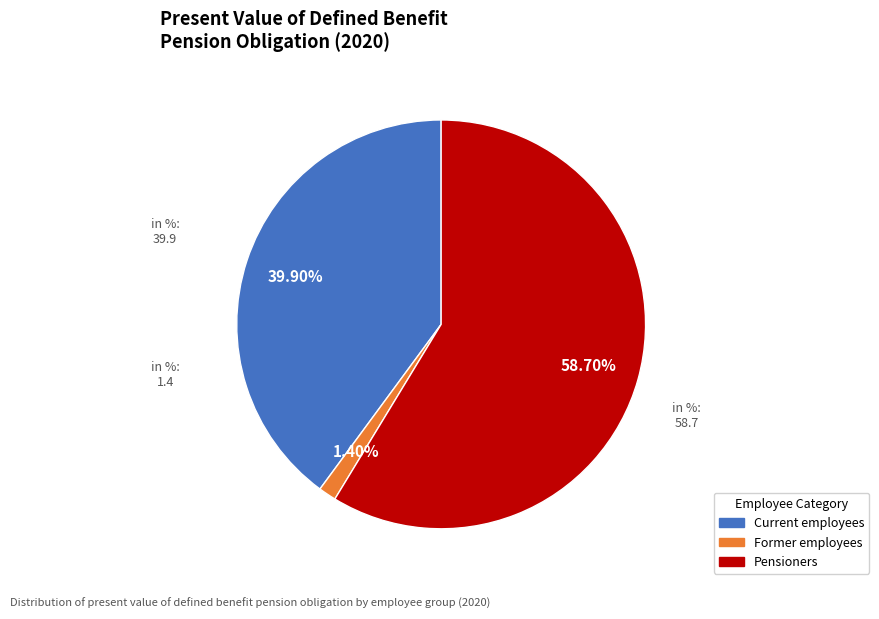

What is the ratio of the value at Pensioners to the value at Former employees?

41.9